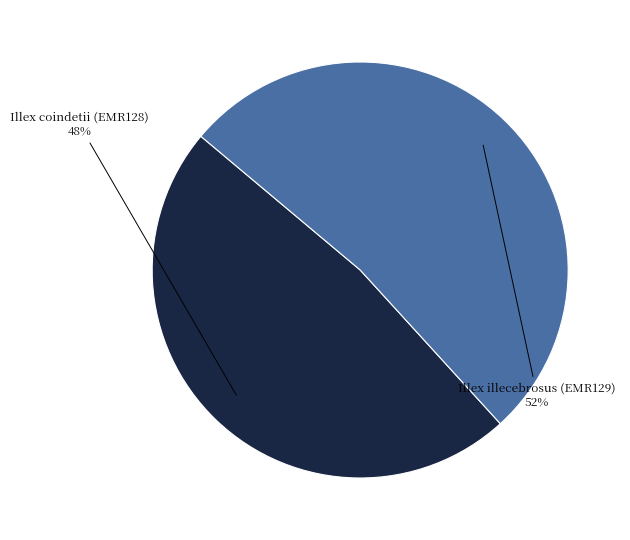

Is there any slice that represents more than half of the pie?

Yes